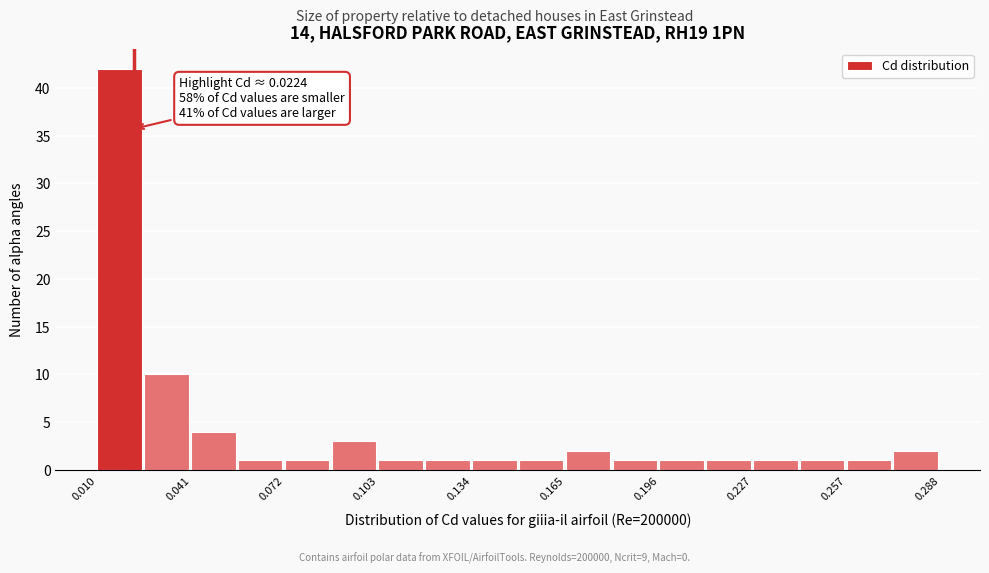

Read against the x-axis, roughly where is the centre of the tallest bar?

0.020